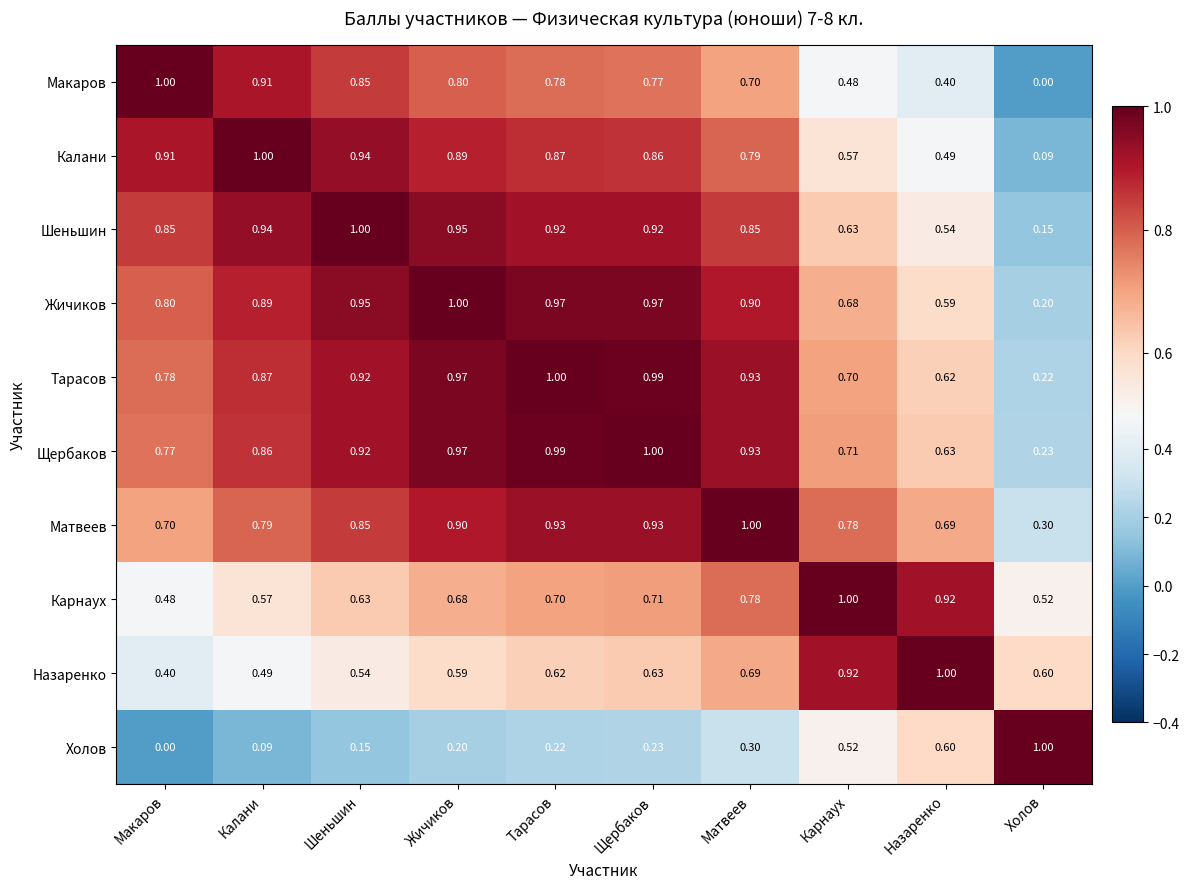

At which label does Жичиков reach its peak?

Жичиков